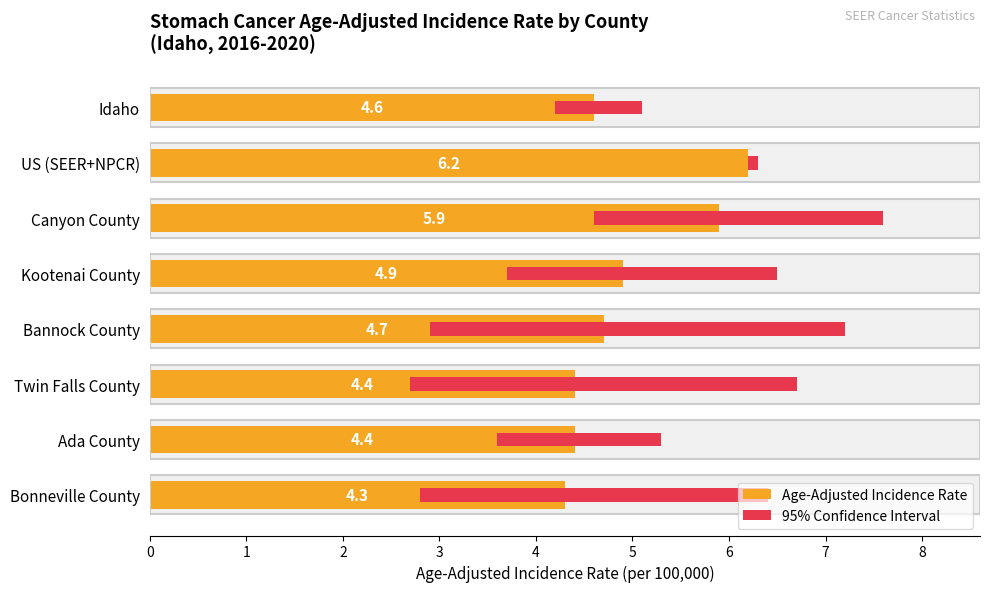

At how many categories does at least one series exceed 4?

8